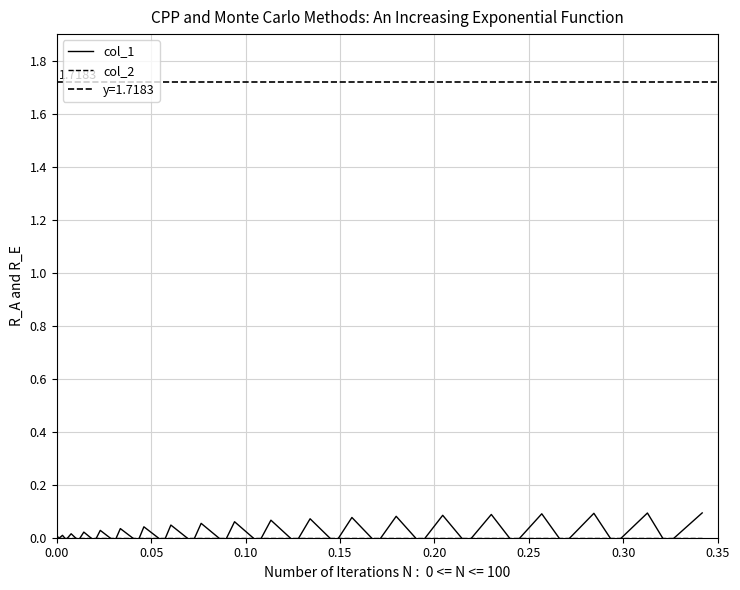

Does the chart display data point markers on the line(s)?

No